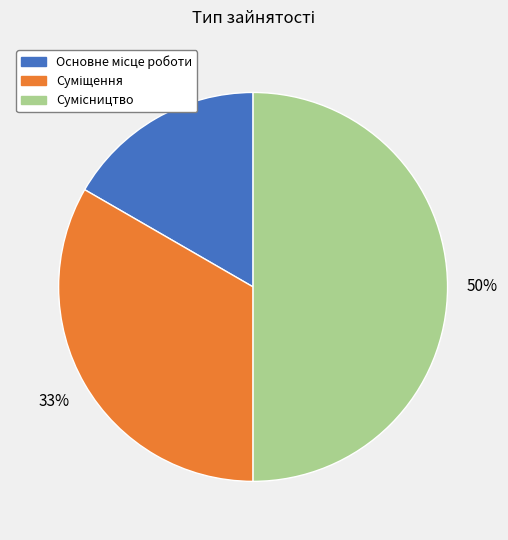

To the nearest percent, what is the average slice percentage?

33%